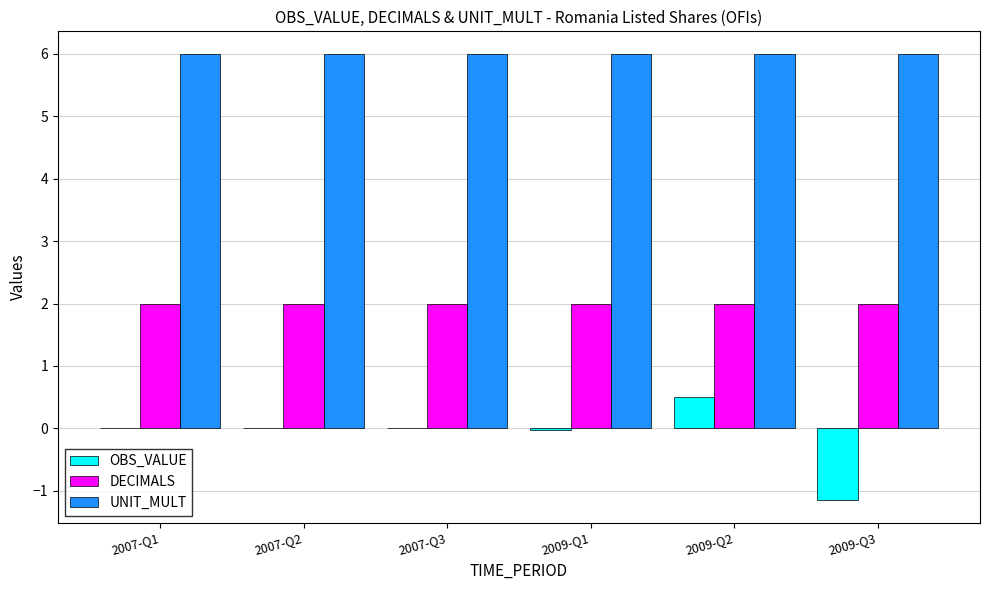

What are all the series names shown in the legend?

OBS_VALUE, DECIMALS, UNIT_MULT